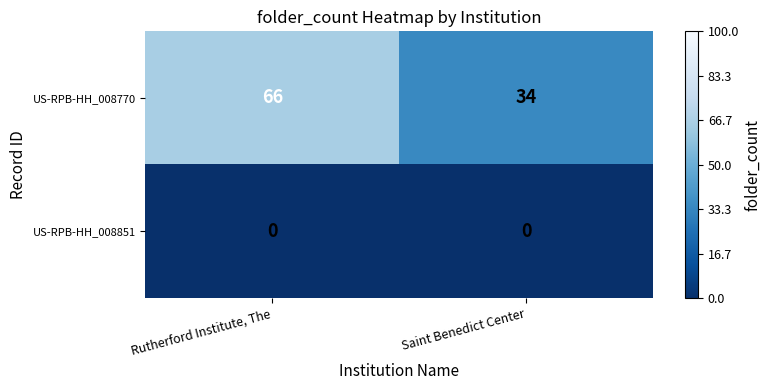

Reading right to left, list all the values displayed in this chart.

US-RPB-HH_008770: Saint Benedict Center=34	Rutherford Institute, The=66
US-RPB-HH_008851: Saint Benedict Center=0	Rutherford Institute, The=0